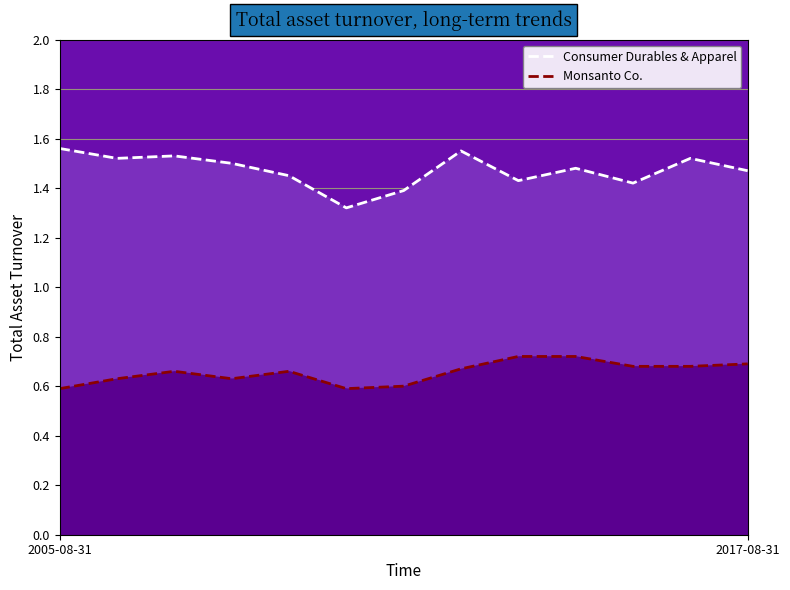

What is the value of the Monsanto Co. point at the 7th from the left?

0.6